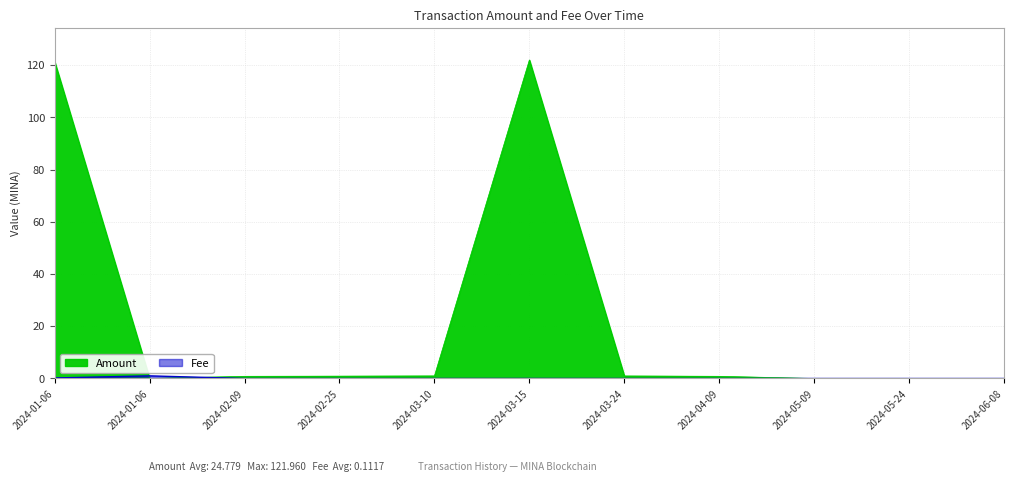

Rank the series at 2024-06-08 from highest to lowest value.

Amount, Fee